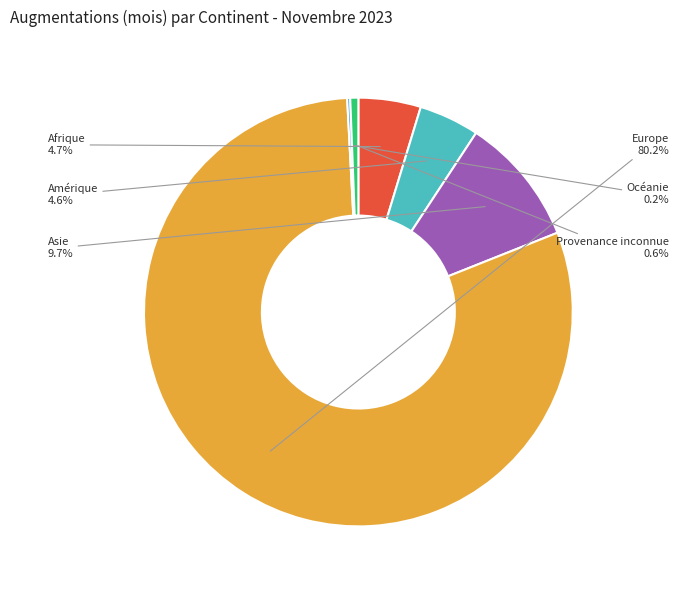

Is there any slice that represents more than half of the pie?

Yes